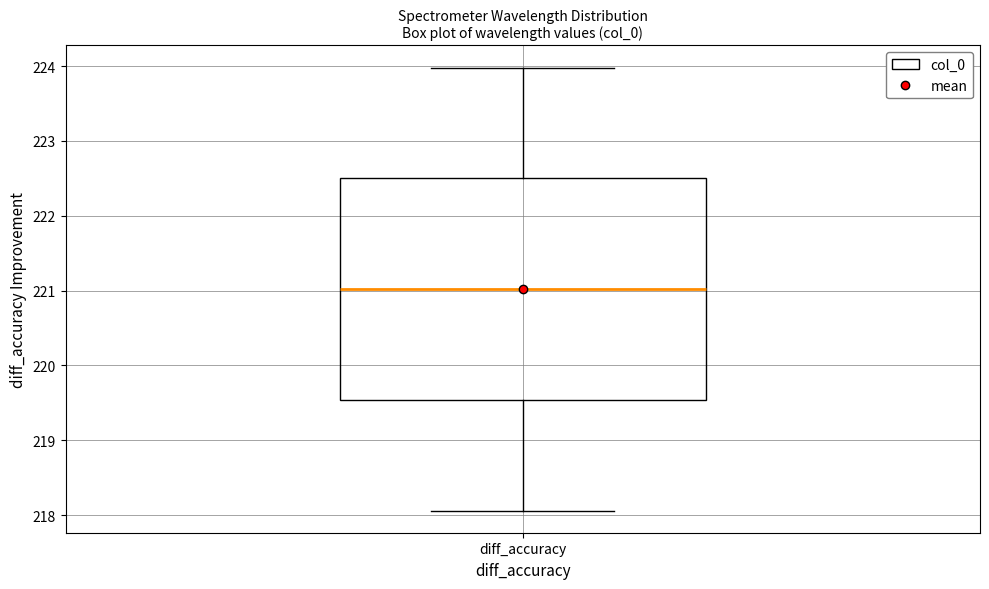

Where is the lower edge of the box for diff_accuracy on the y-axis? The values are not printed on the chart, so give them approximately, as read against the axis.

219.5